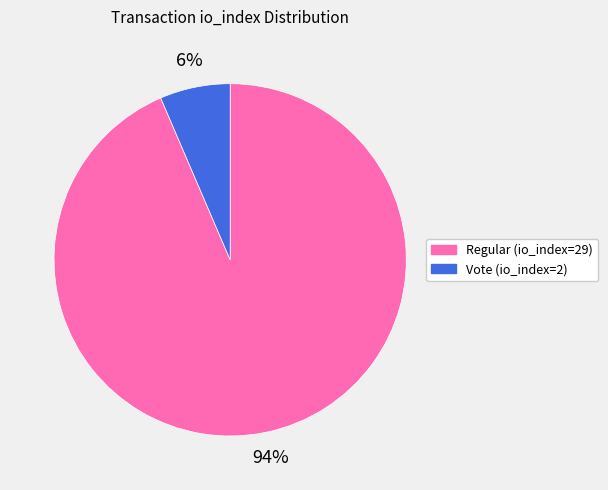

True or false: Vote (io_index=2) accounts for 1% of the total.

False